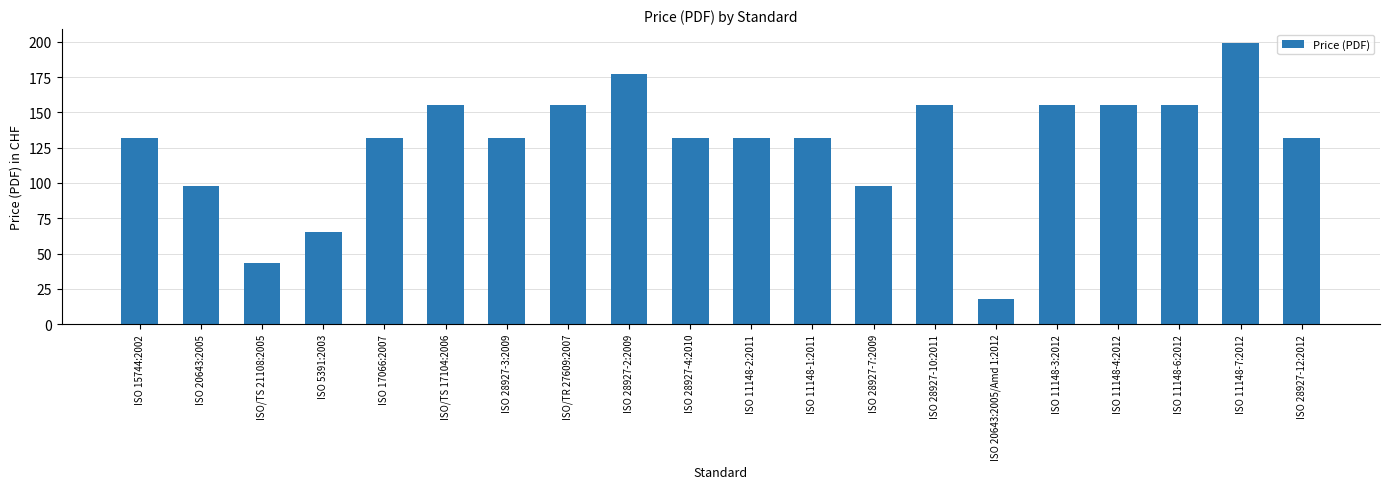

Reading right to left, what are all the values shown in this chart?

ISO 28927-12:2012=132	ISO 11148-7:2012=199	ISO 11148-6:2012=155	ISO 11148-4:2012=155	ISO 11148-3:2012=155	ISO 20643:2005/Amd 1:2012=18	ISO 28927-10:2011=155	ISO 28927-7:2009=98	ISO 11148-1:2011=132	ISO 11148-2:2011=132	ISO 28927-4:2010=132	ISO 28927-2:2009=177	ISO/TR 27609:2007=155	ISO 28927-3:2009=132	ISO/TS 17104:2006=155	ISO 17066:2007=132	ISO 5391:2003=65	ISO/TS 21108:2005=43	ISO 20643:2005=98	ISO 15744:2002=132